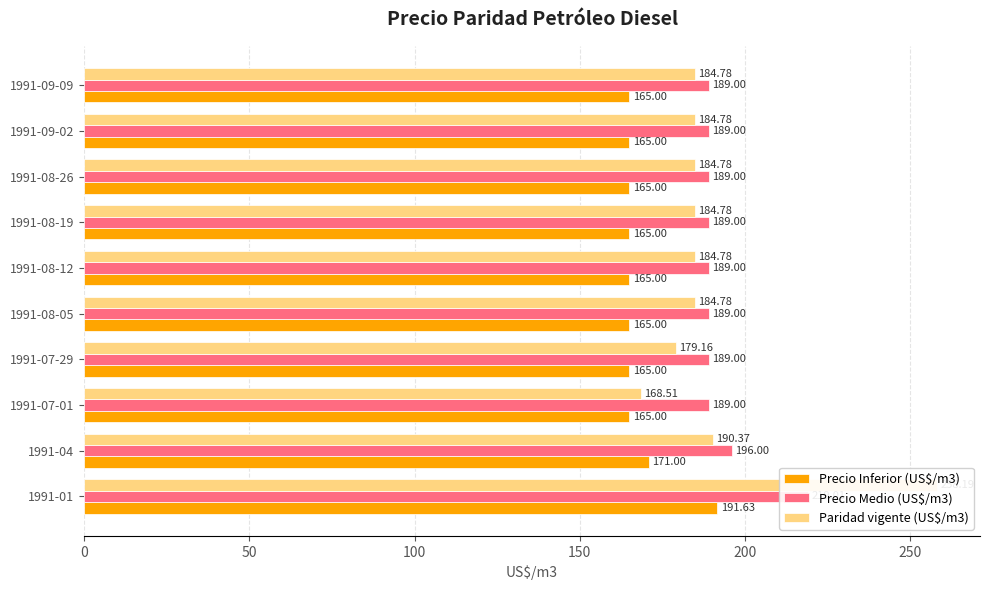

At 1991-07-01, list the series in order from largest to smallest.

Precio Medio (US$/m3), Paridad vigente (US$/m3), Precio Inferior (US$/m3)